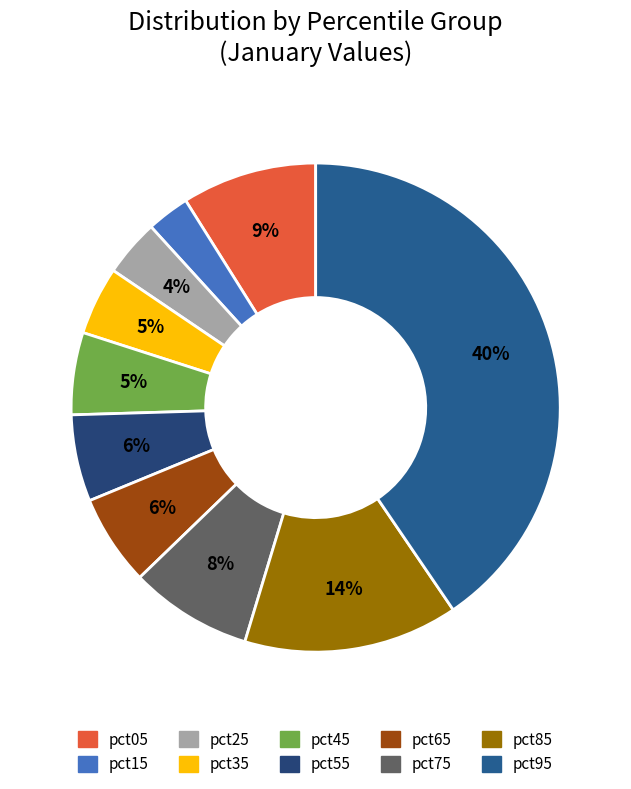

Is it true that pct35 is 5% of the pie?

True